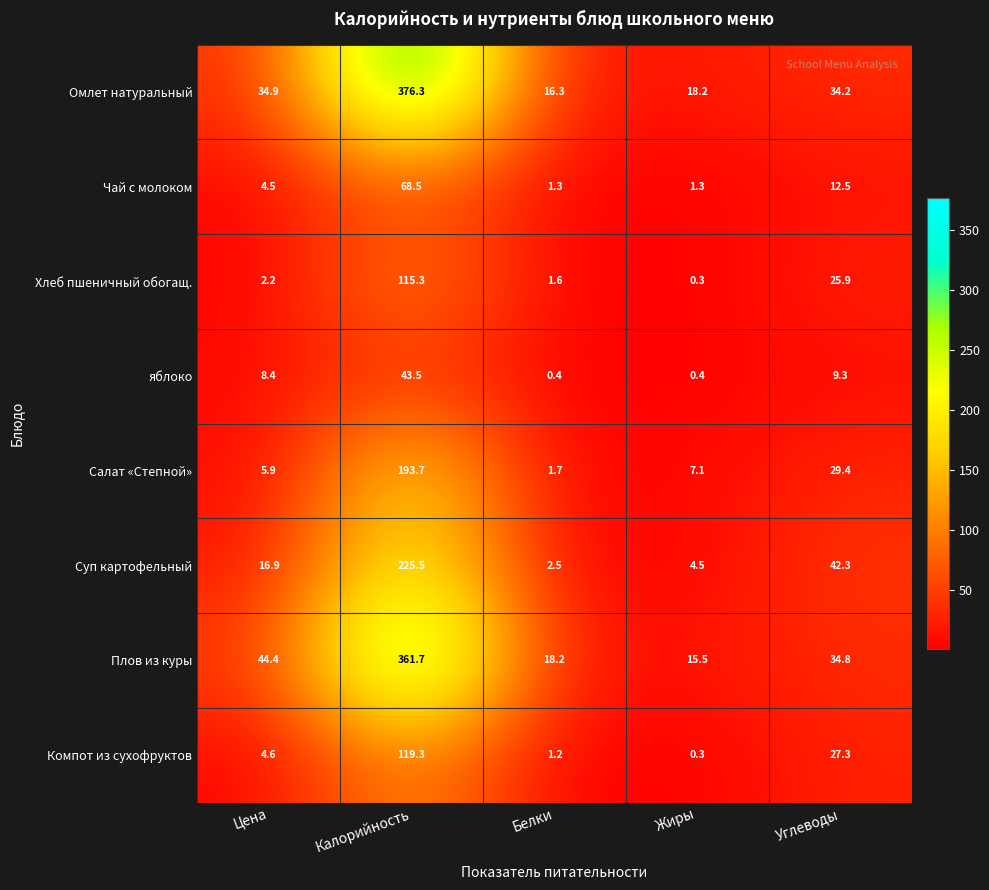

Which category has the lowest value across all series?

Жиры